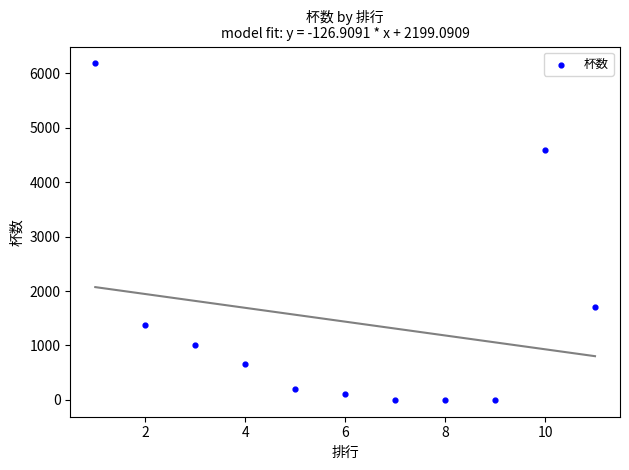

What Y value in the scatter plot is closest to 3091?

1710